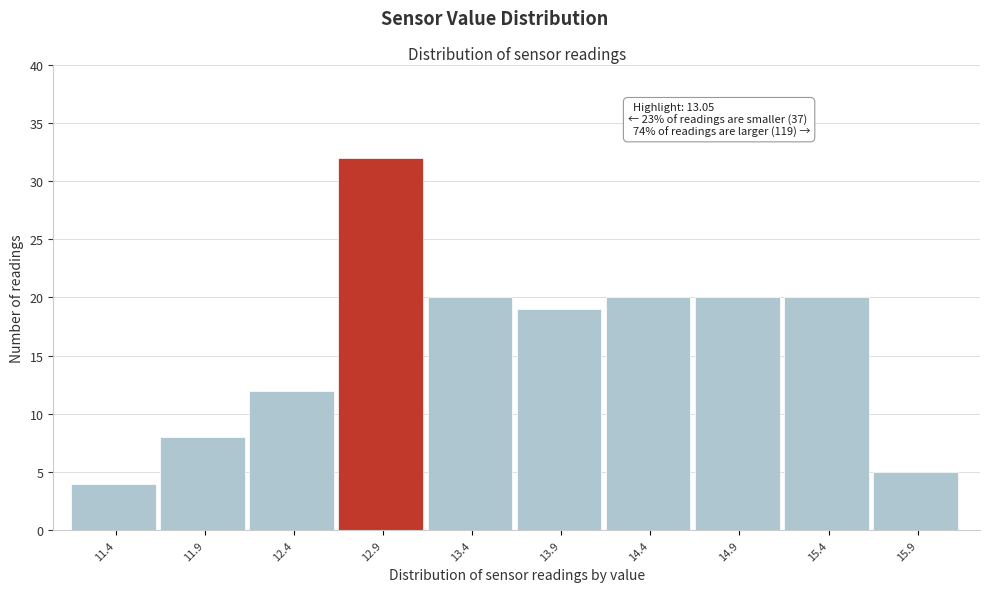

Reading left to right, transcribe all the data shown in this chart.

4	8	12	32	20	19	20	20	20	5